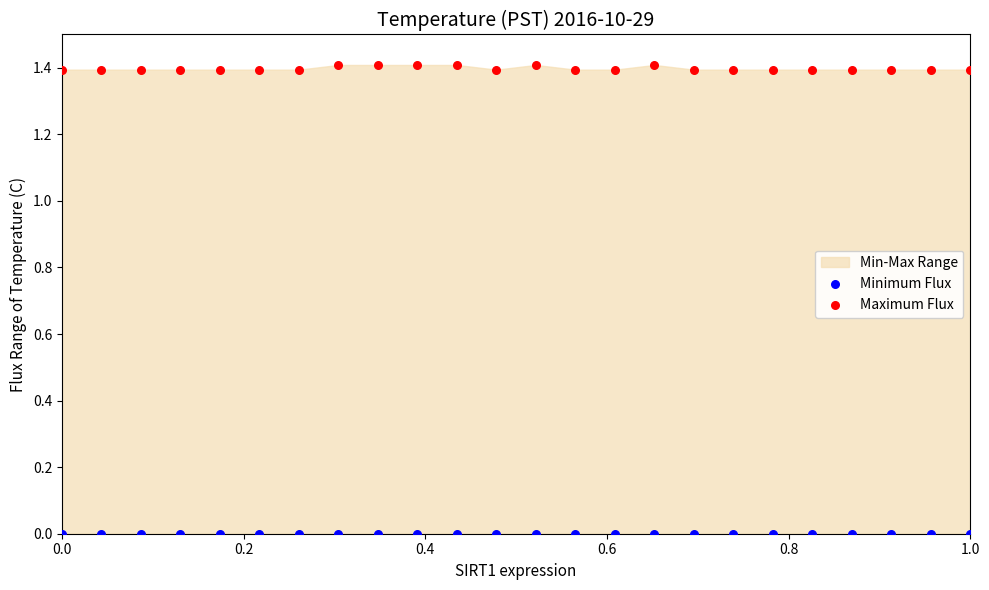

Which series reaches the maximum Y coordinate?

Maximum Flux